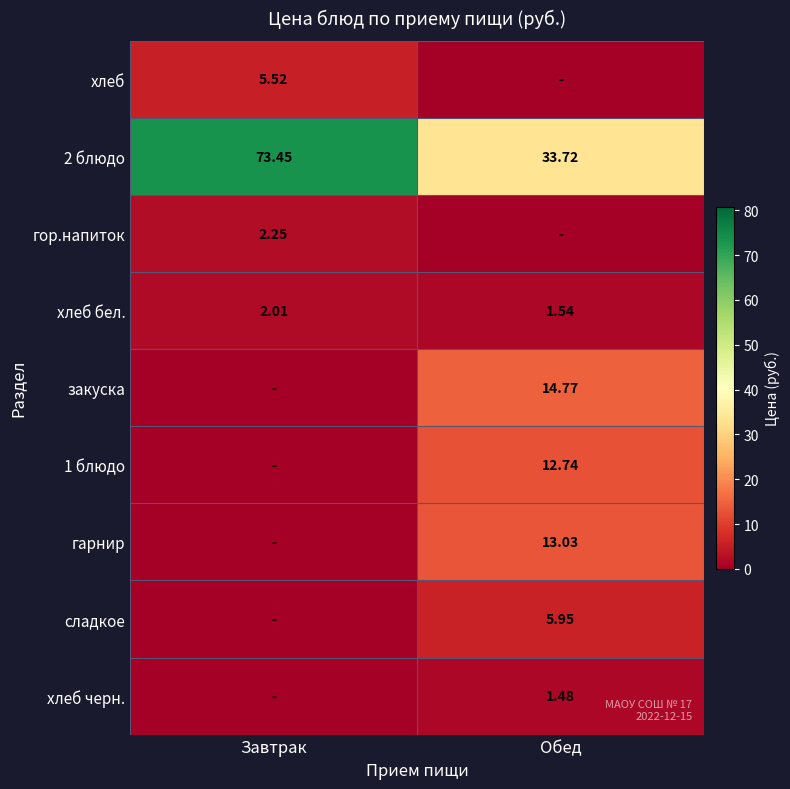

At which label does 2 блюдо first exceed 73?

Завтрак